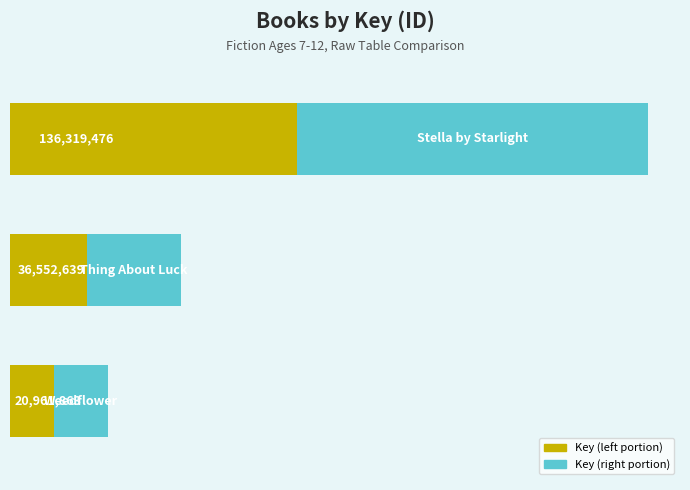

Rank the categories by Key (right portion) value from lowest to highest.

2, 1, 0